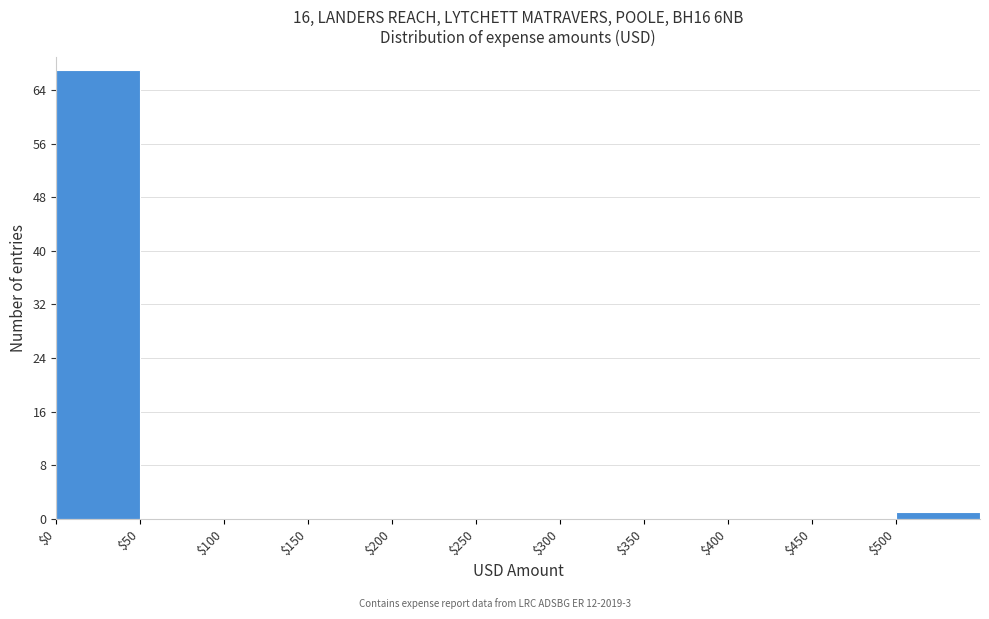

Reading left to right, list every bar in this chart as the range it spans on the x-axis followed by its height. The values are not printed on the chart, so give them approximately, as read against the axis.

0 to 50: 67
50 to 100: 0
100 to 150: 0
150 to 200: 0
200 to 250: 0
250 to 300: 0
300 to 350: 0
350 to 400: 0
400 to 450: 0
450 to 500: 0
500 to 550: 1